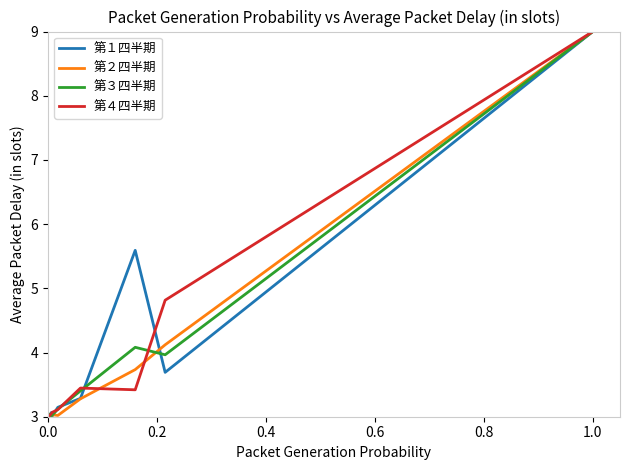

What is the smallest value displayed?

3.0